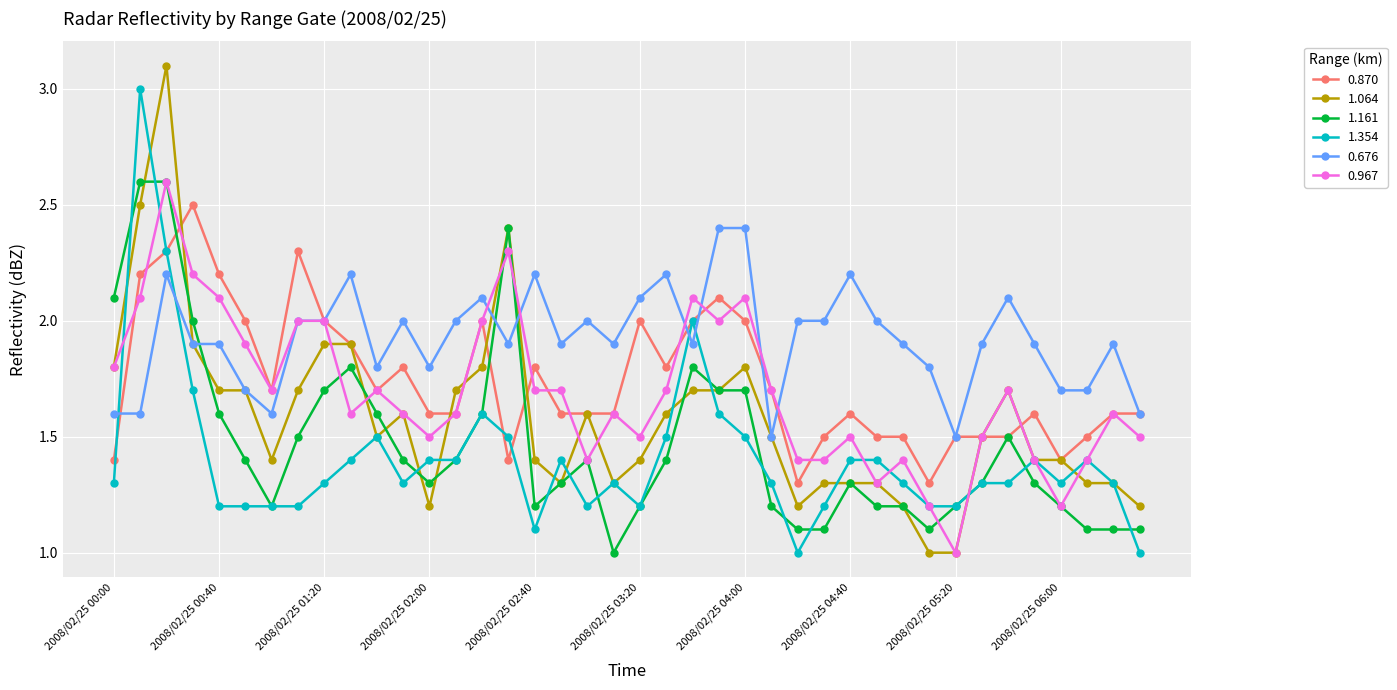

Which series has the largest range (max minus min)?

1.064